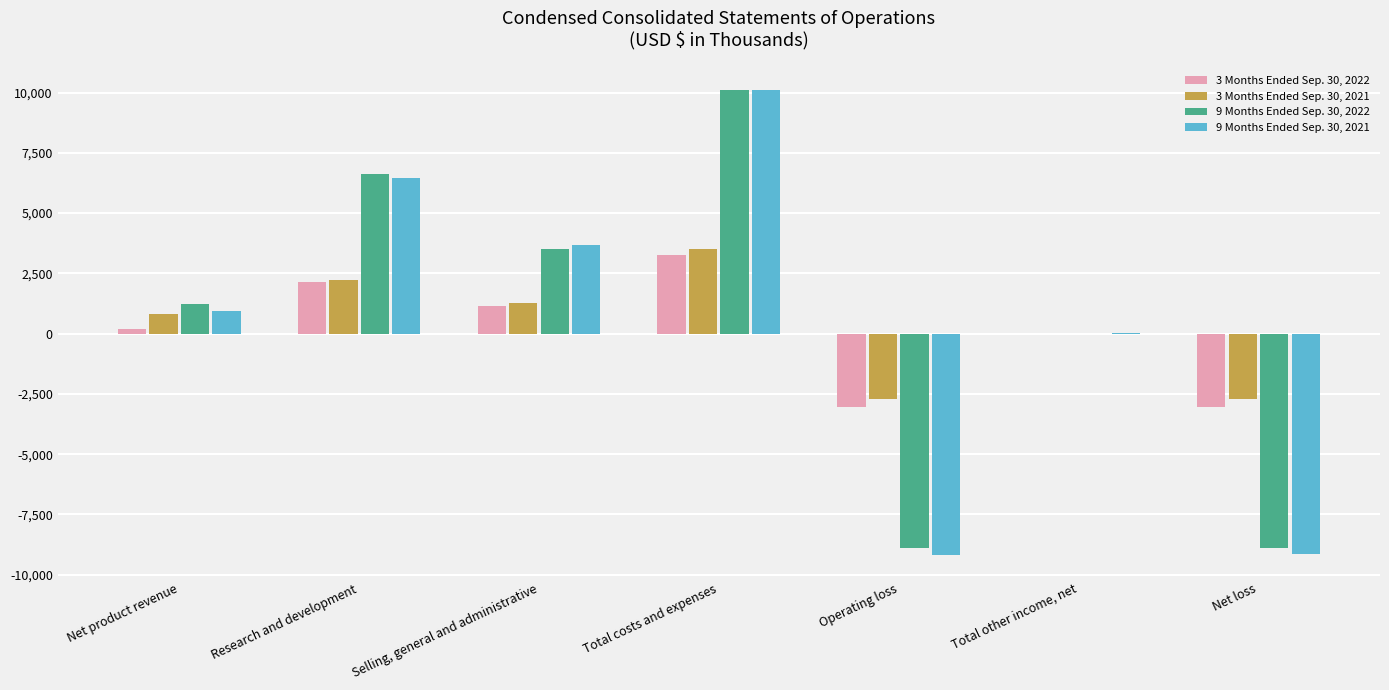

Is it true that 9 Months Ended Sep. 30, 2021 equals 2125 at Total costs and expenses?

False